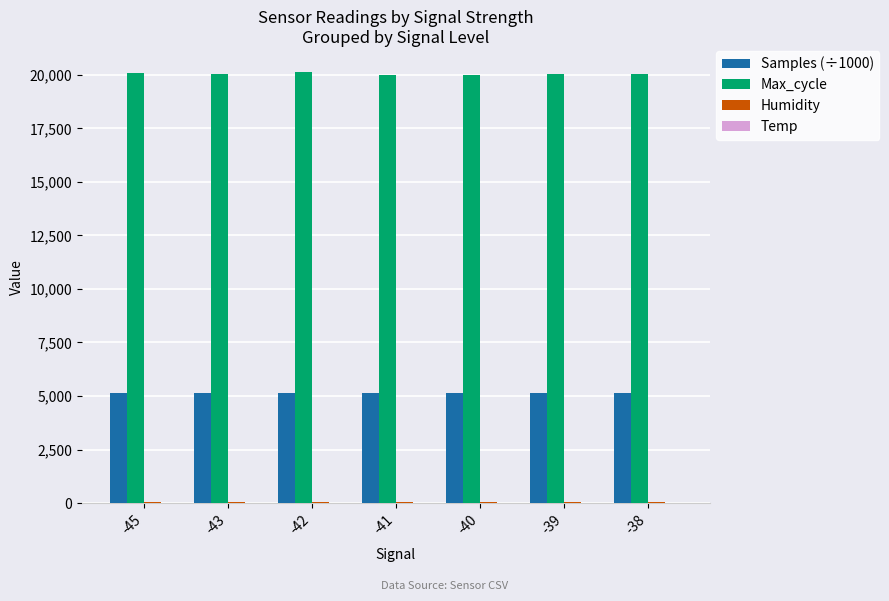

The value of Samples (÷1000) at -43 is 9049.2. True or false?

False